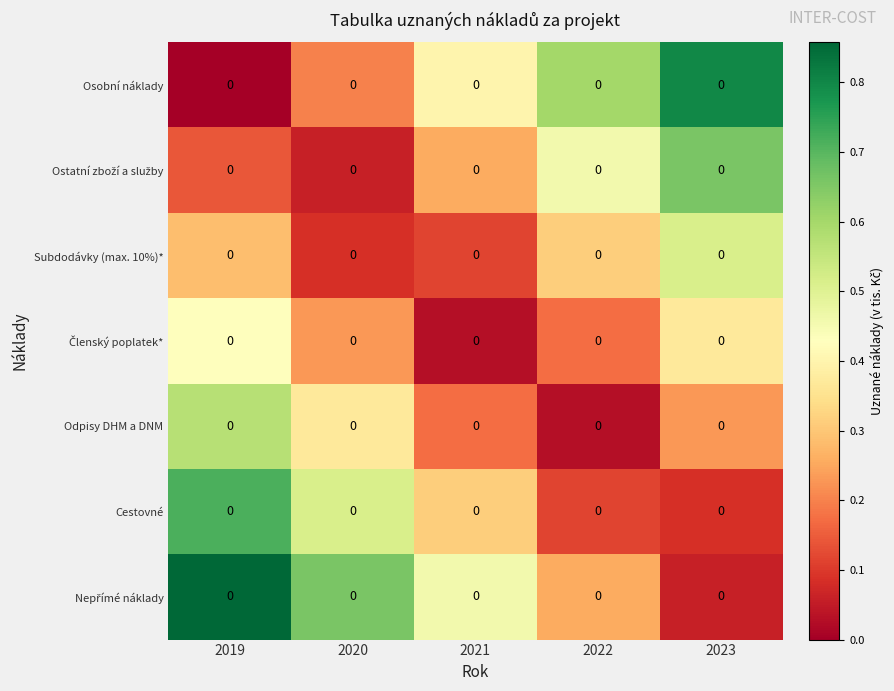

At 2021, list the series in order from largest to smallest.

Nepřímé náklady, Osobní náklady, Cestovné, Ostatní zboží a služby, Odpisy DHM a DNM, Subdodávky (max. 10%)*, Členský poplatek*